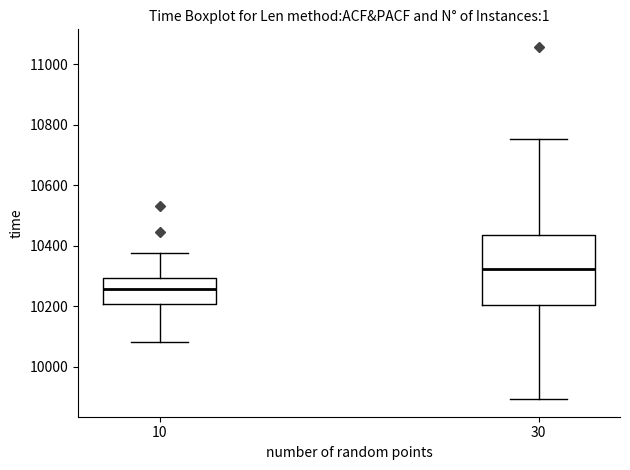

Which box is the tallest, from its lower edge to its upper edge?

30